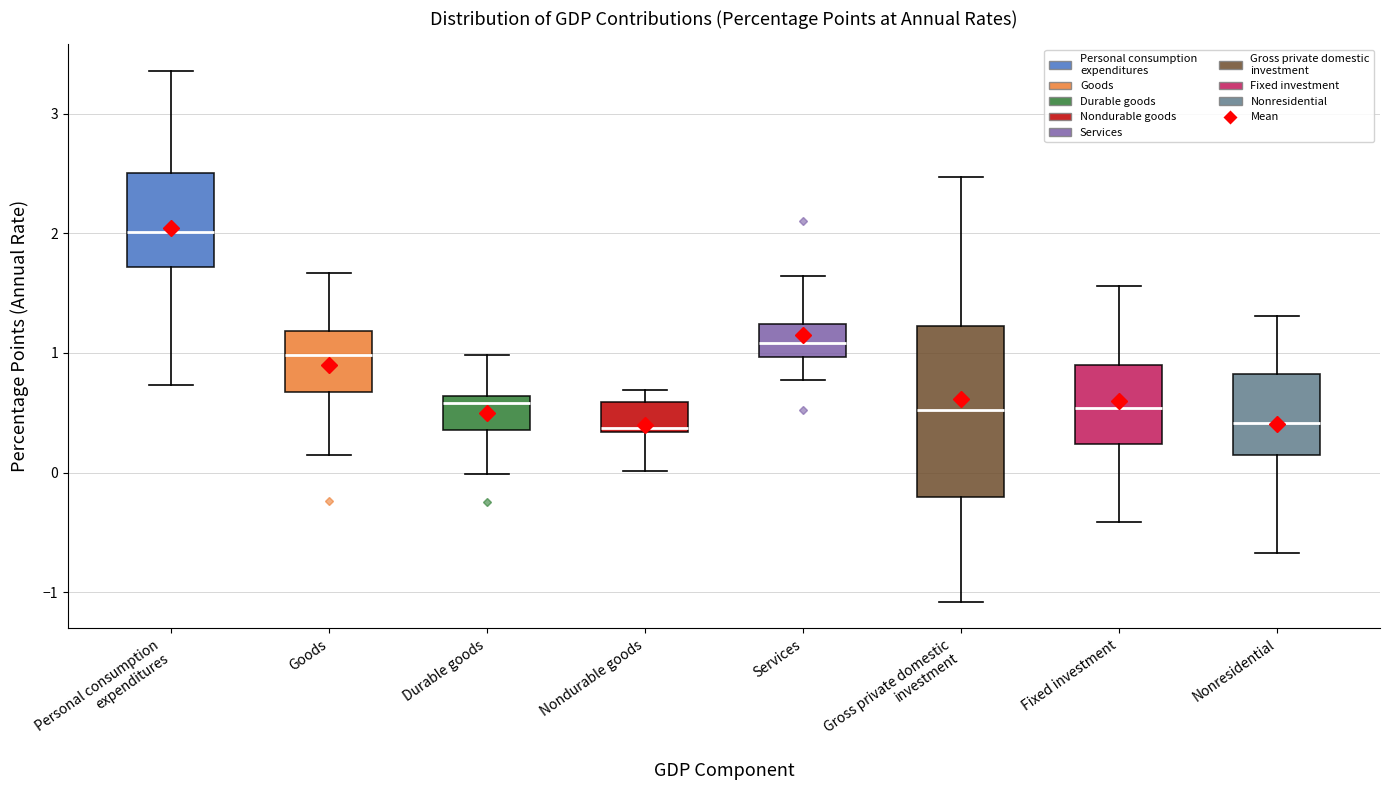

Reading left to right, read every box against the y-axis: the position of its median line, the range the box covers, and the ends of its whiskers. The values are not printed on the chart, so give them approximately, as read against the axis.

Personal consumption expenditures: median 2.0, box 1.7 to 2.5, whiskers 0.7 to 3.4
Goods: median 1.0, box 0.7 to 1.2, whiskers 0.2 to 1.7
Durable goods: median 0.6 (just below the box's upper edge), box 0.4 to 0.6, whiskers 0.0 to 1.0
Nondurable goods: median 0.4, box 0.3 to 0.6, whiskers 0.0 to 0.7
Services: median 1.1, box 1.0 to 1.2, whiskers 0.8 to 1.6
Gross private domestic investment: median 0.5, box -0.2 to 1.2, whiskers -1.1 to 2.5
Fixed investment: median 0.5, box 0.2 to 0.9, whiskers -0.4 to 1.6
Nonresidential: median 0.4, box 0.1 to 0.8, whiskers -0.7 to 1.3